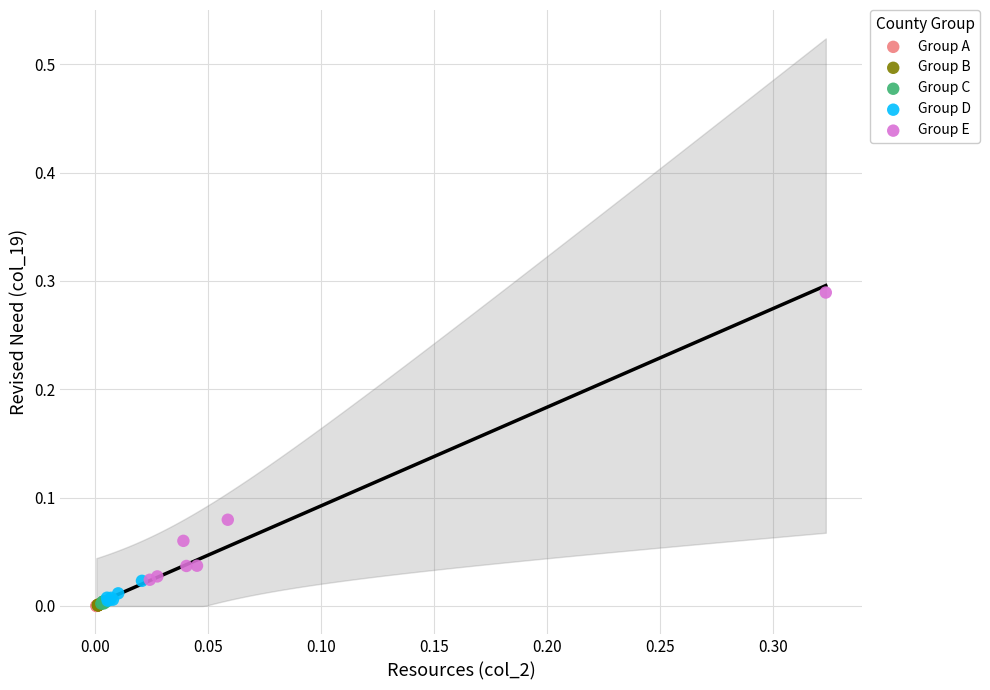

What are all the series names shown in the legend?

Group A, Group B, Group C, Group D, Group E